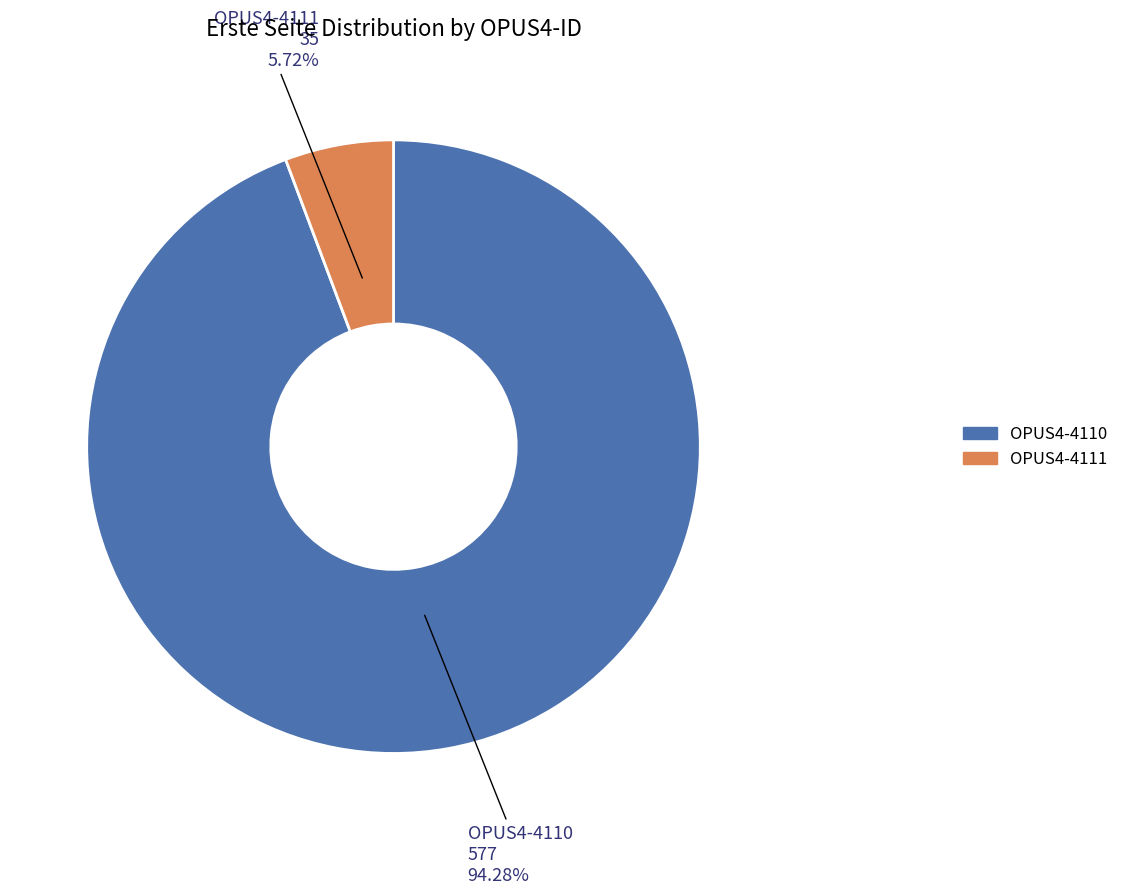

Between OPUS4-4111 and OPUS4-4110, which is larger?

OPUS4-4110